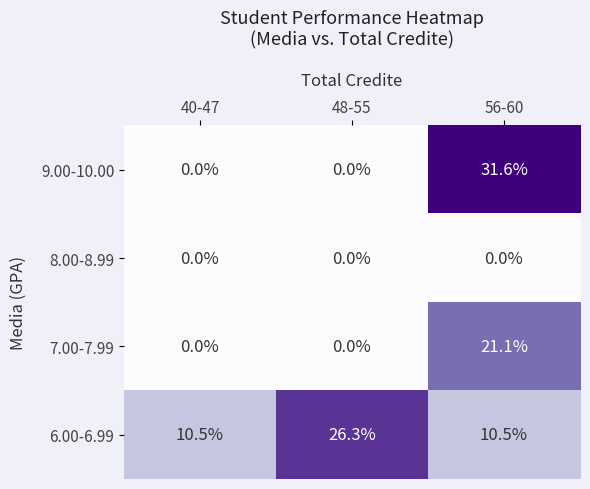

What is the total value across all series at 40-47?

10.5